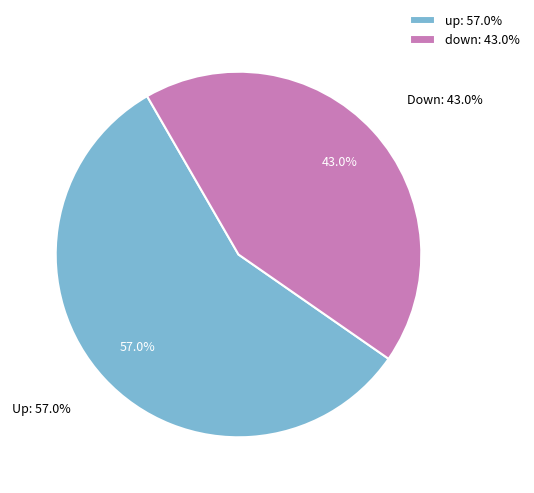

Is there any slice that represents more than half of the pie?

Yes